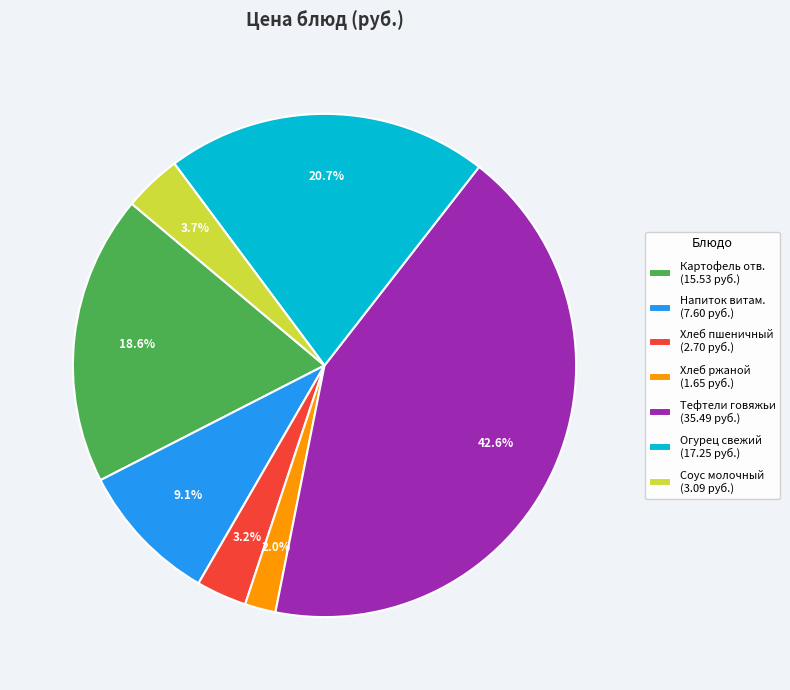

What is the ratio of the value at Огурец свежий (17.25 руб.) to the value at Соус молочный (3.09 руб.)?

5.6